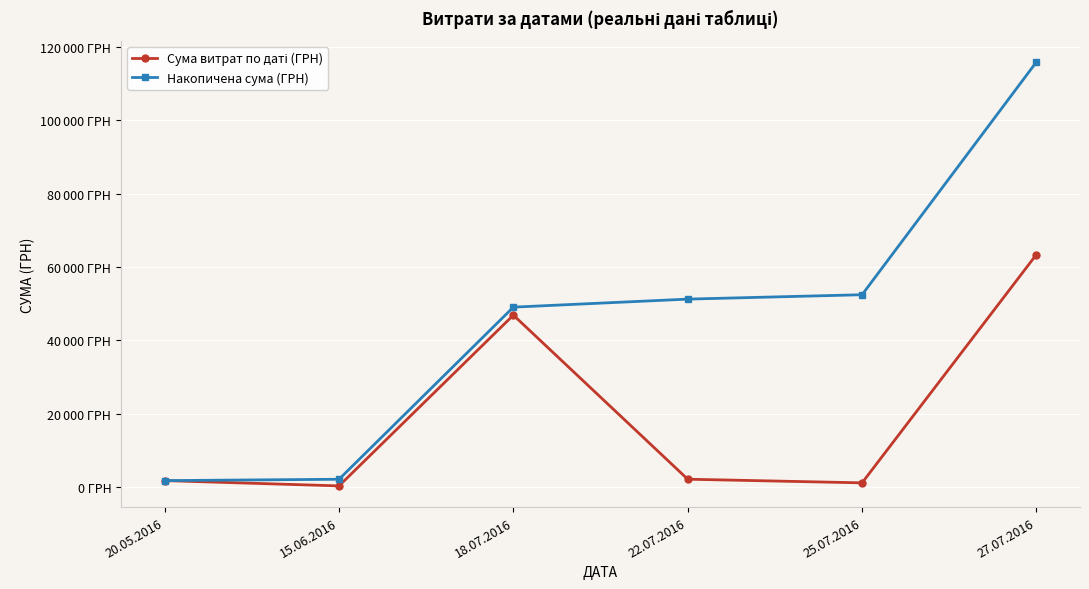

What is the approximate value of Сума витрат по даті (ГРН) at 18.07.2016?

46904